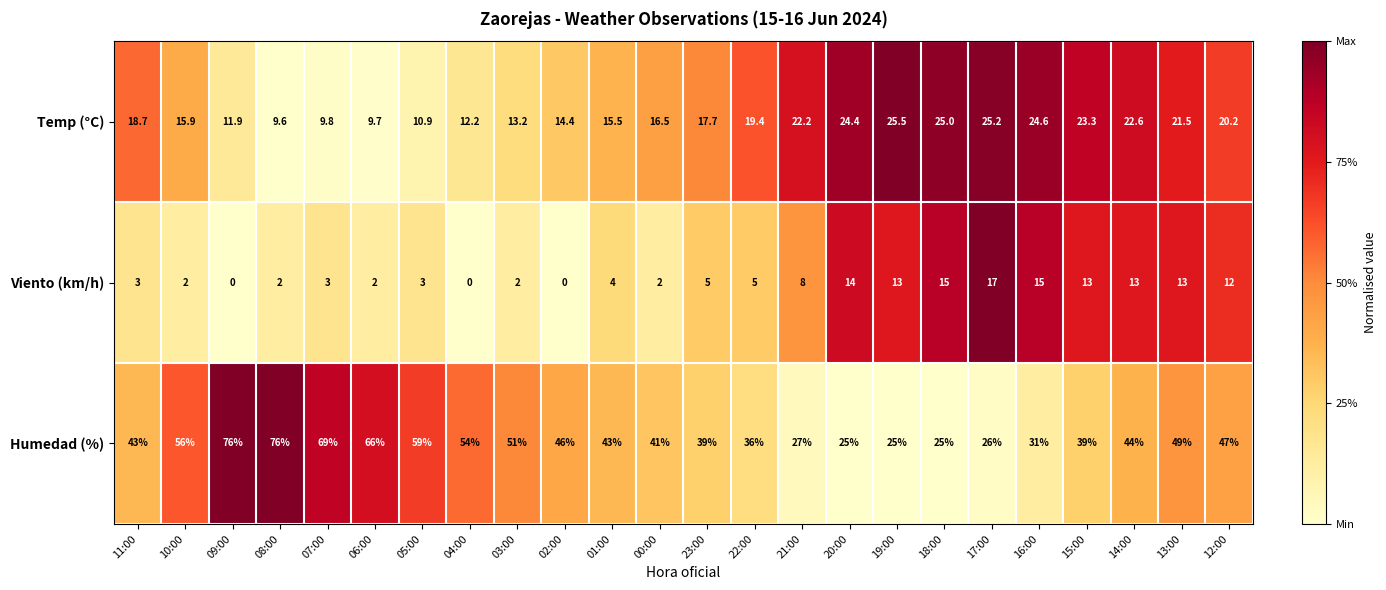

At how many categories does at least one series exceed 0?

24